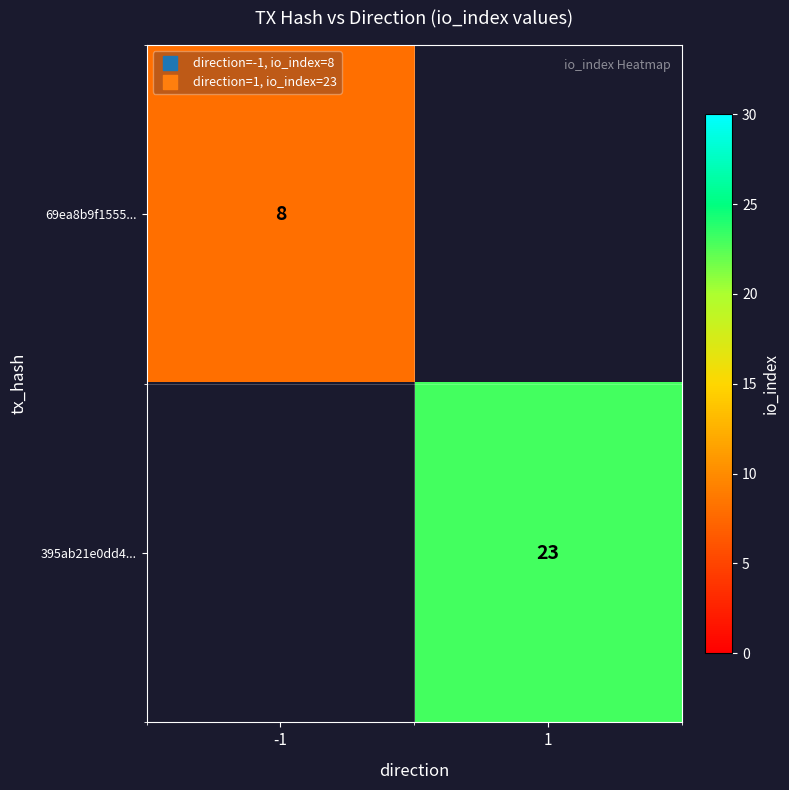

Between -1 and 1, which is larger?

1